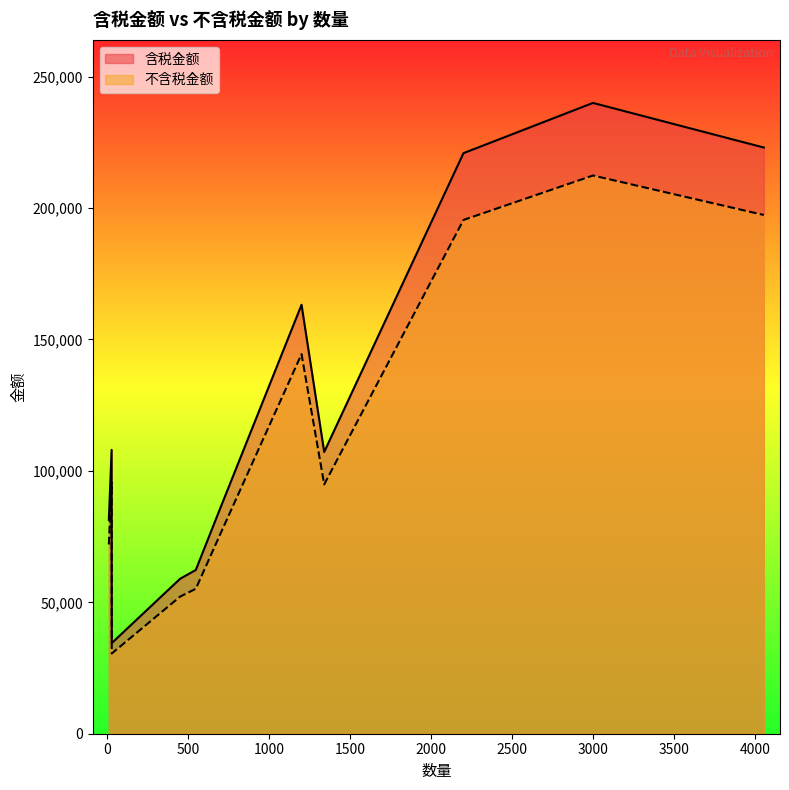

List the series in order of their peak value, lowest first.

不含税金额, 含税金额